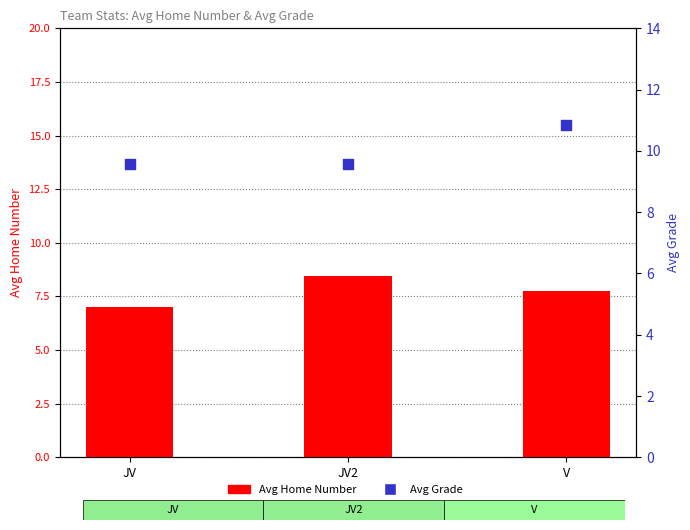

Which series has the largest Y range (max minus min)?

Avg Home Number